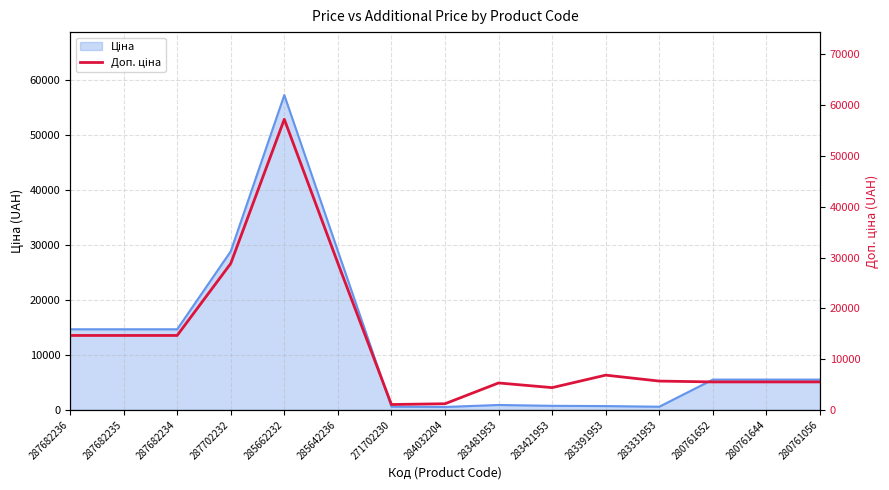

At which category does the data reach its first local peak?

285662232